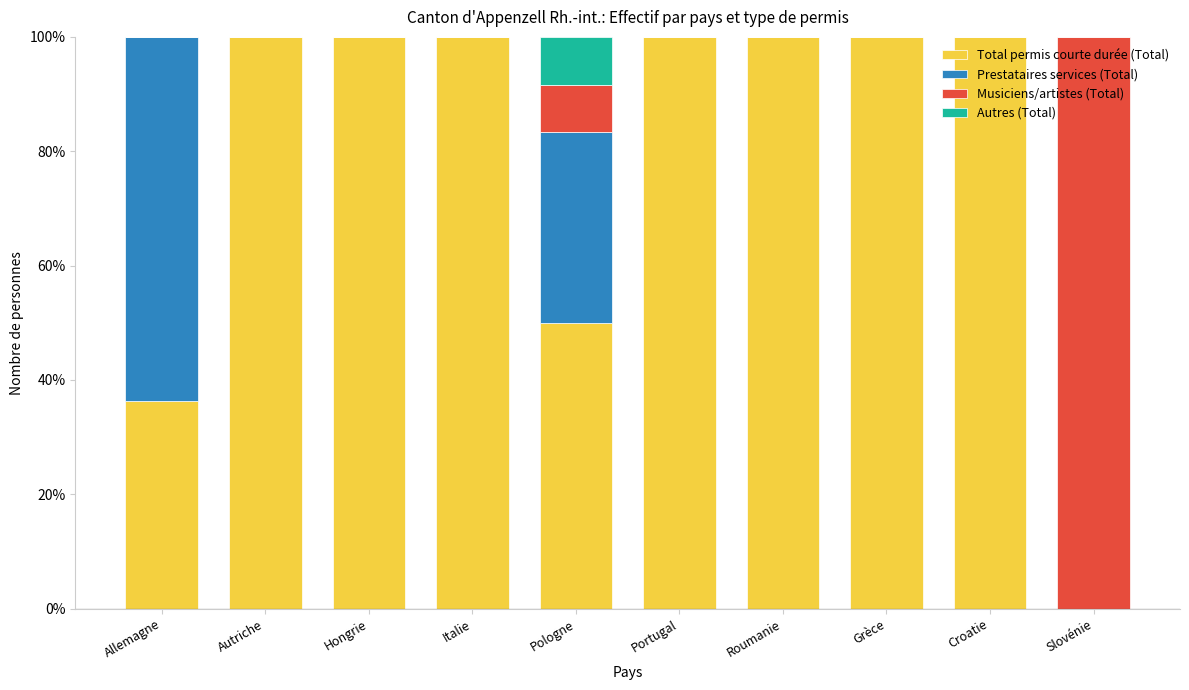

What is the total value across all series at Croatie?

100.0